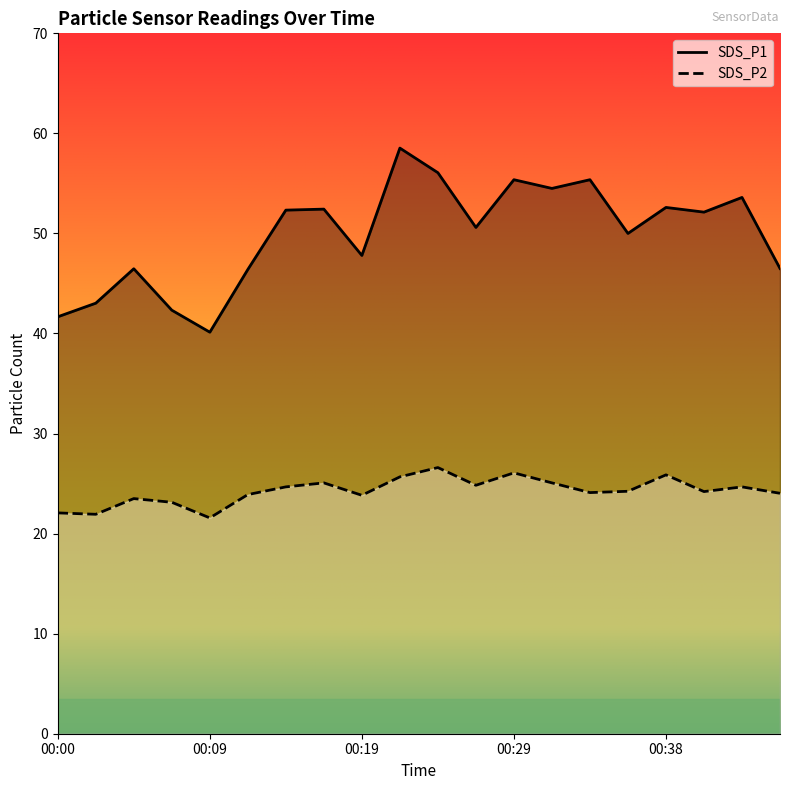

The SDS_P1 series shows 24.8 at 00:19. True or false?

False